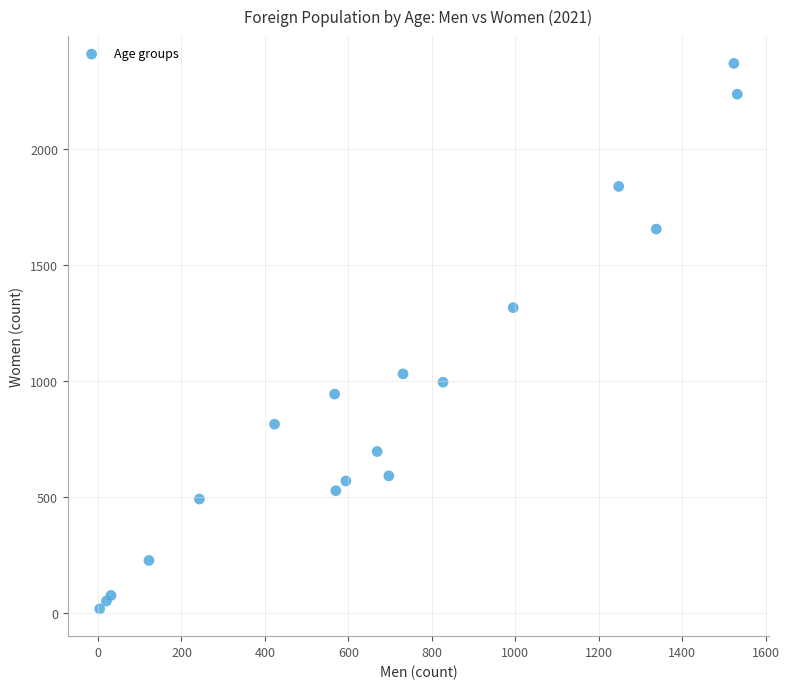

What Y value in the scatter plot is closest to 1194?

1317